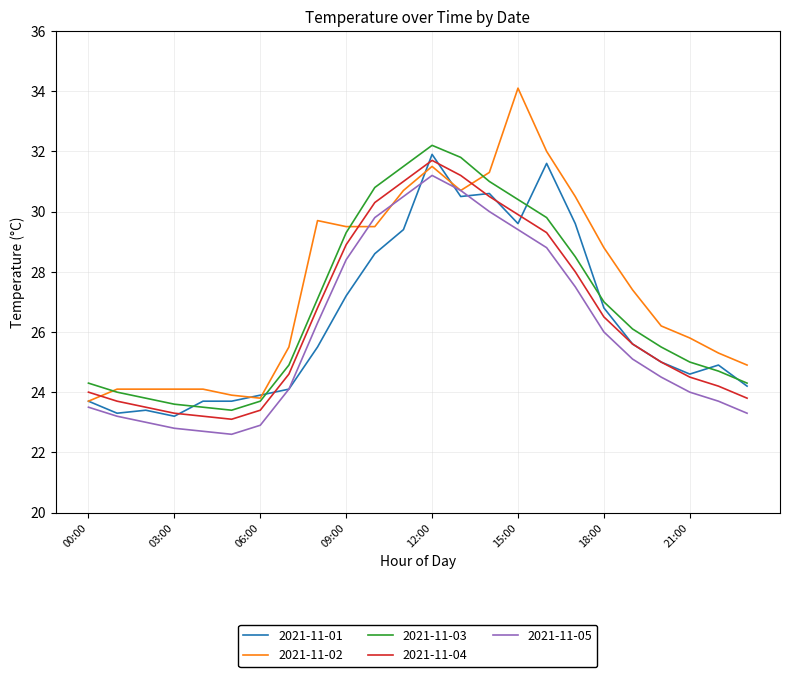

What is the maximum value shown in the chart?

34.1